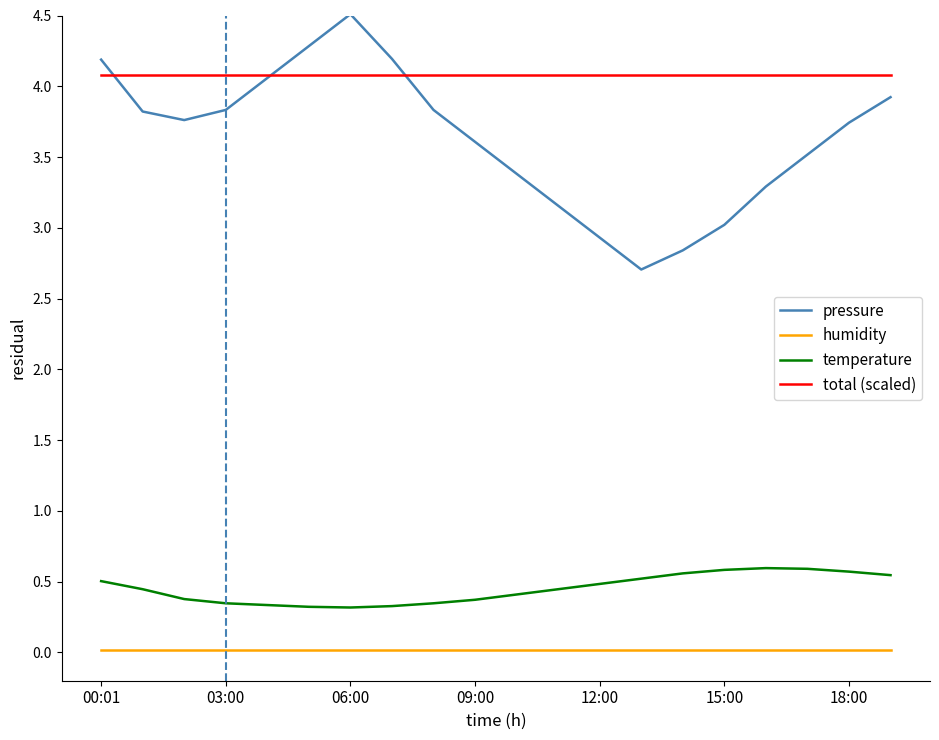

True or false: temperature and pressure intersect in this chart.

False